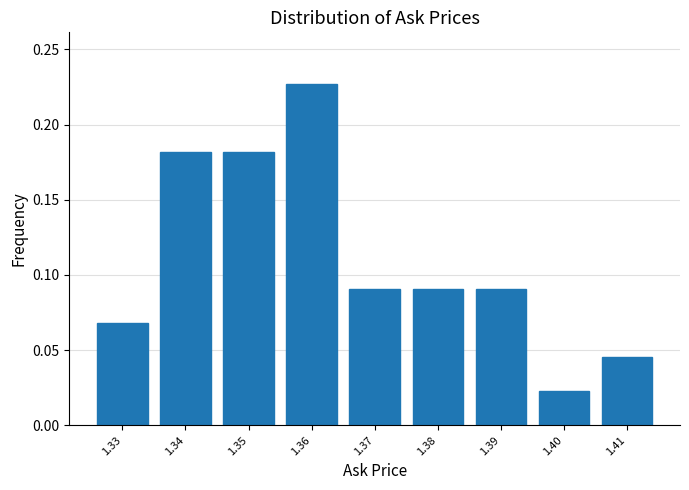

How tall is the bar that spans 1.325 to 1.335 on the x-axis? The values are not printed on the chart, so give them approximately, as read against the axis.

0.070